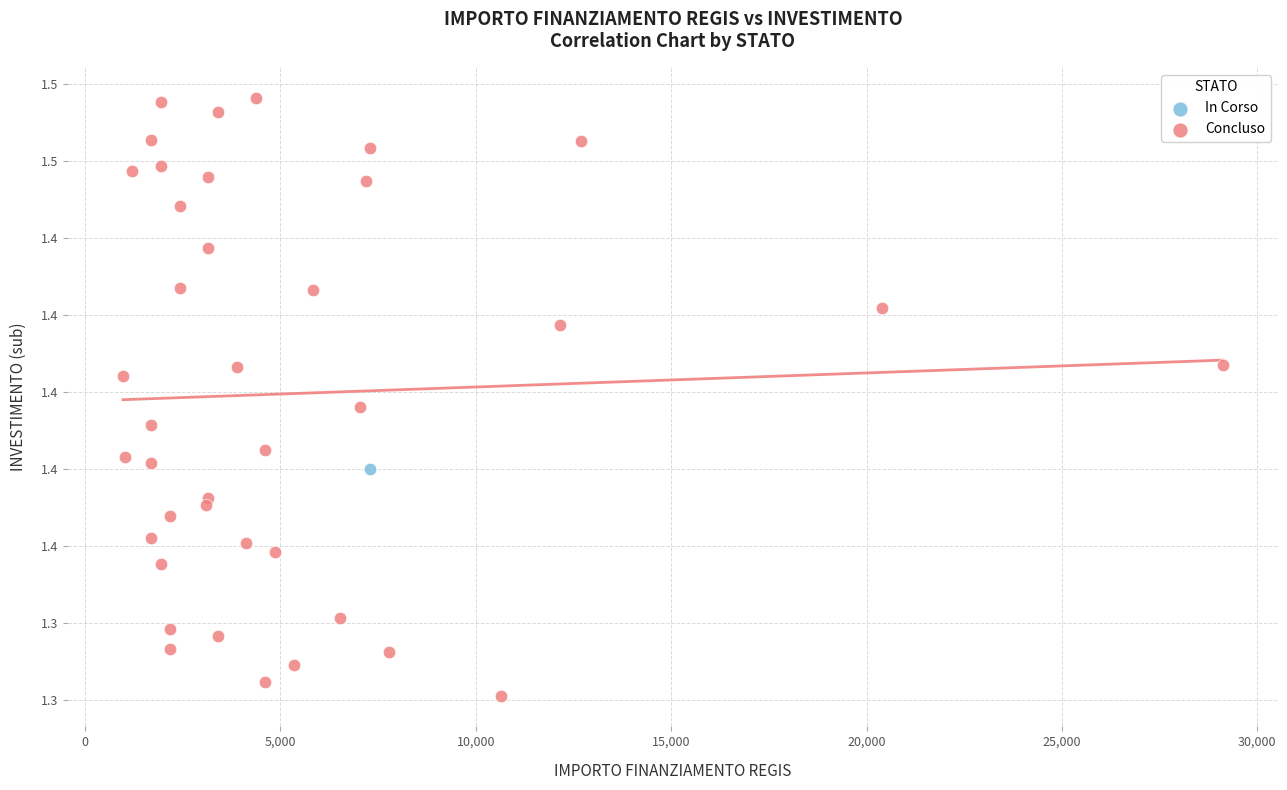

What are all the series names shown in the legend?

In Corso, Concluso